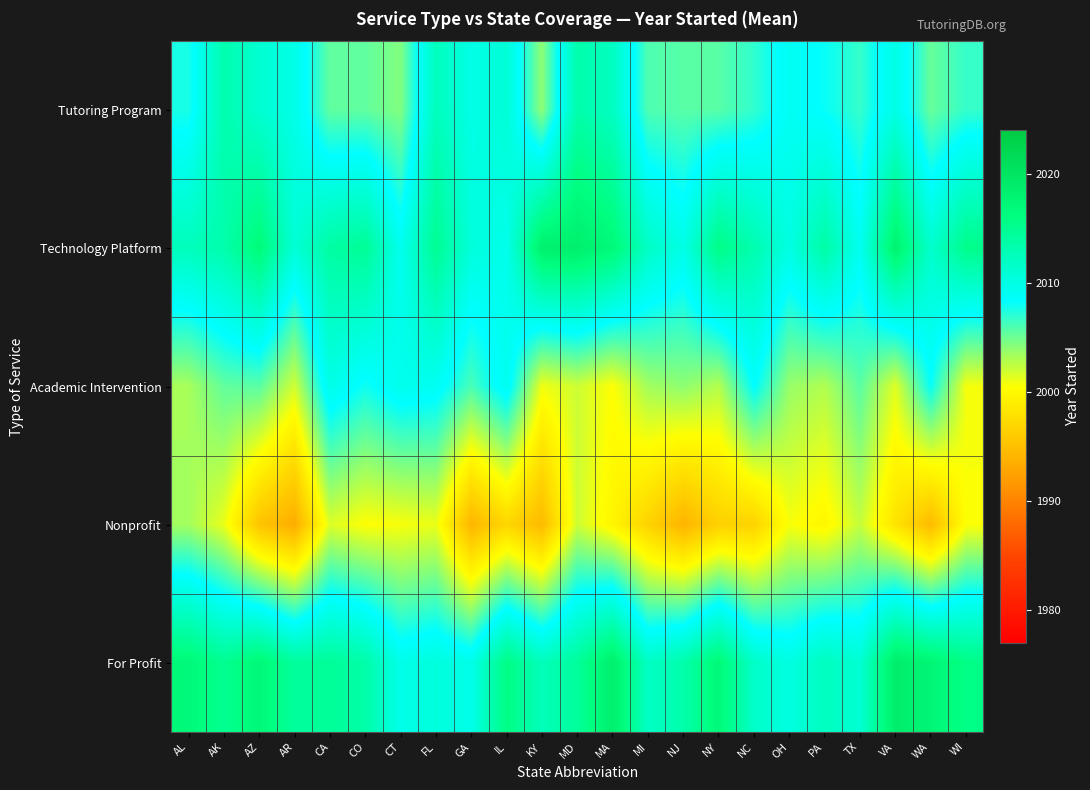

What is the minimum value shown in the chart?

1993.5